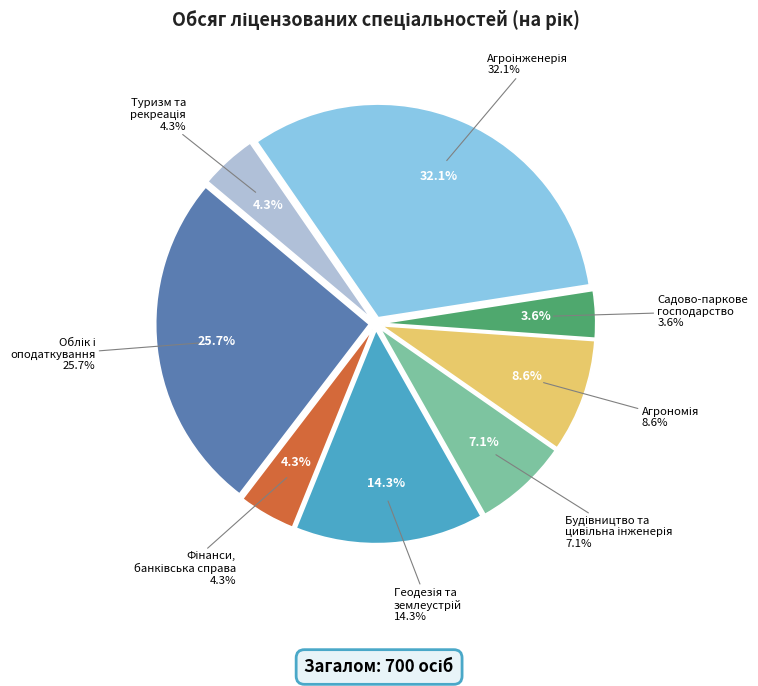

How many slices are in this pie chart?

8